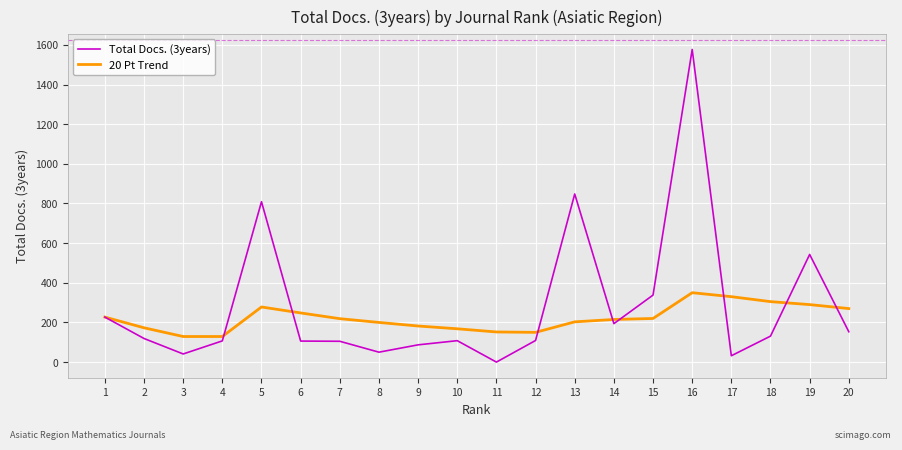

List the series in order of their peak value, lowest first.

20 Pt Trend, Total Docs. (3years)